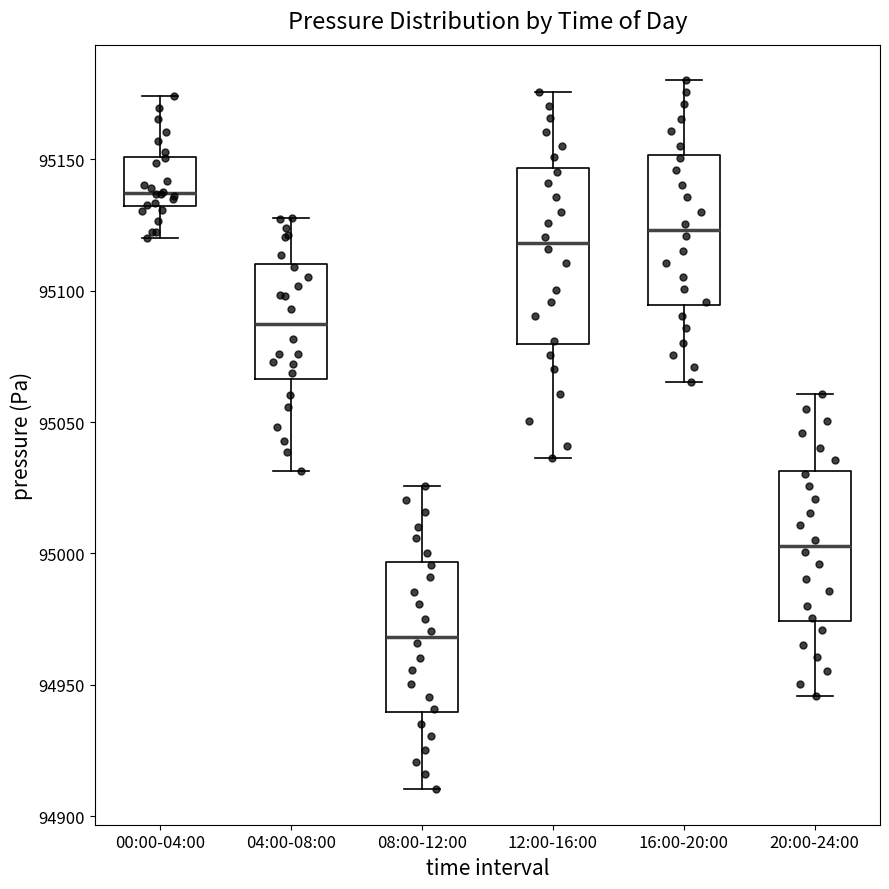

Which box has the lowest median line?

08:00-12:00